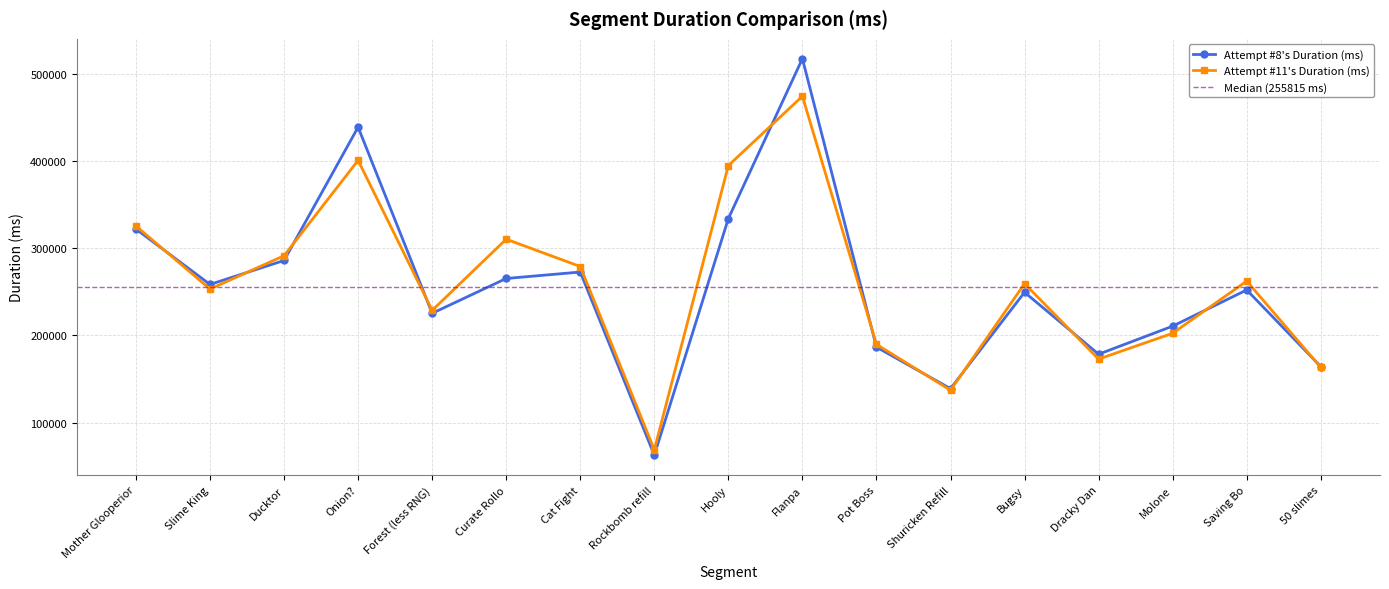

True or false: Attempt #8's Duration (ms) has a value of 517402 at Flanpa.

True